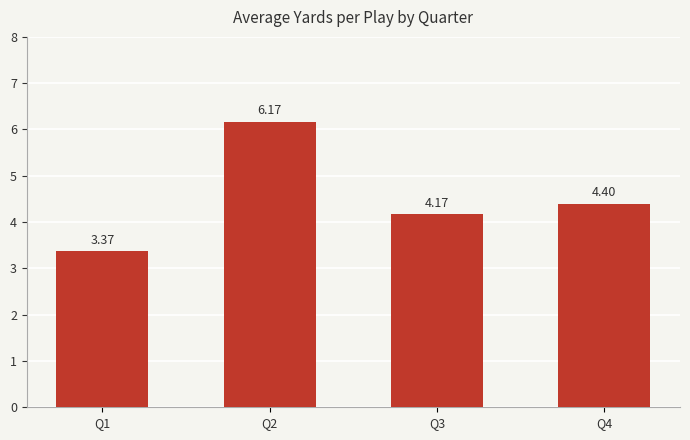

Which label corresponds to the smallest value in the chart?

Q1